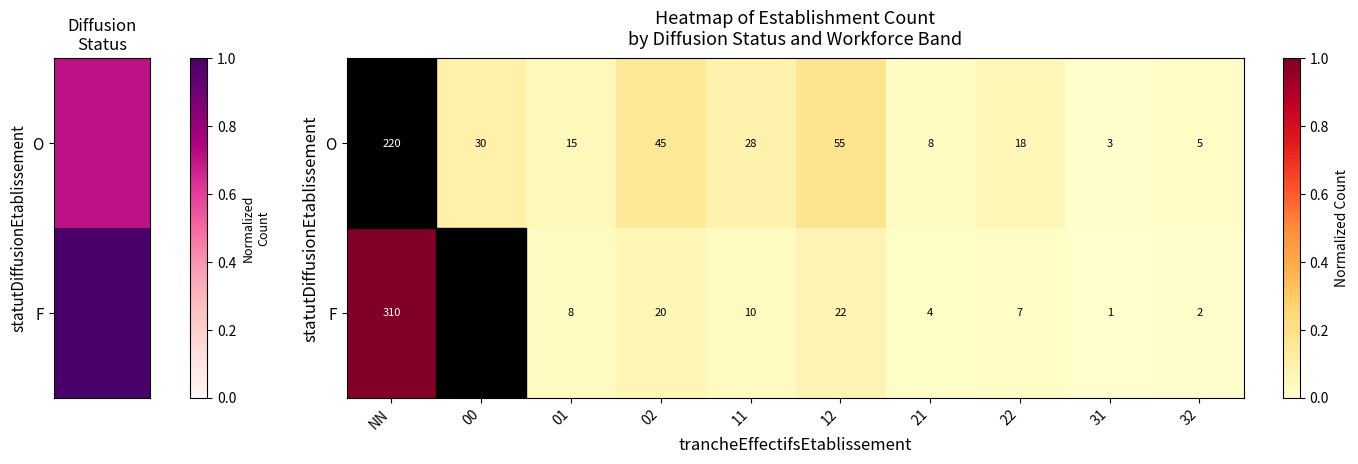

At which label is F closest to 155?

12